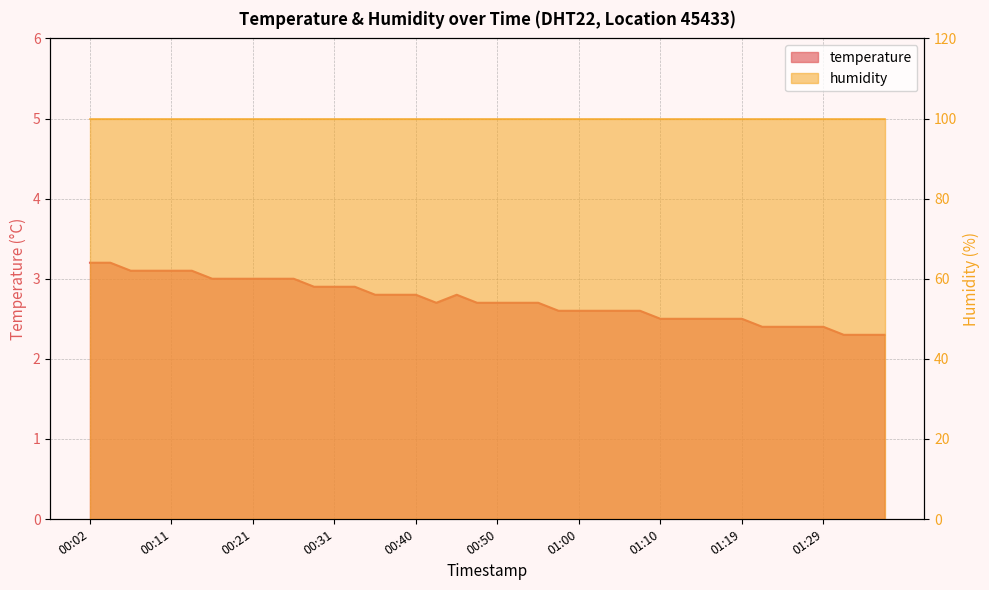

Reading left to right, extract all data points from this chart.

3.2	3.2	3.1	3.1	3.1	3.1	3.0	3.0	3.0	3.0	3.0	2.9	2.9	2.9	2.8	2.8	2.8	2.7	2.8	2.7	2.7	2.7	2.7	2.6	2.6	2.6	2.6	2.6	2.5	2.5	2.5	2.5	2.5	2.4	2.4	2.4	2.4	2.3	2.3	2.3